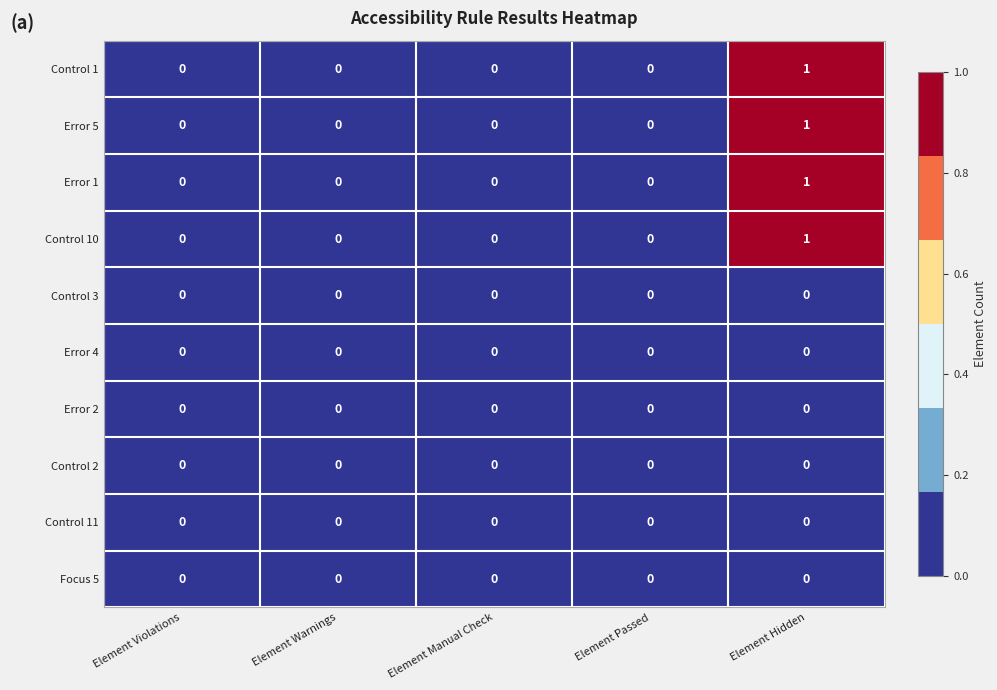

True or false: Error 1 has a value of 0 at Element Passed.

True